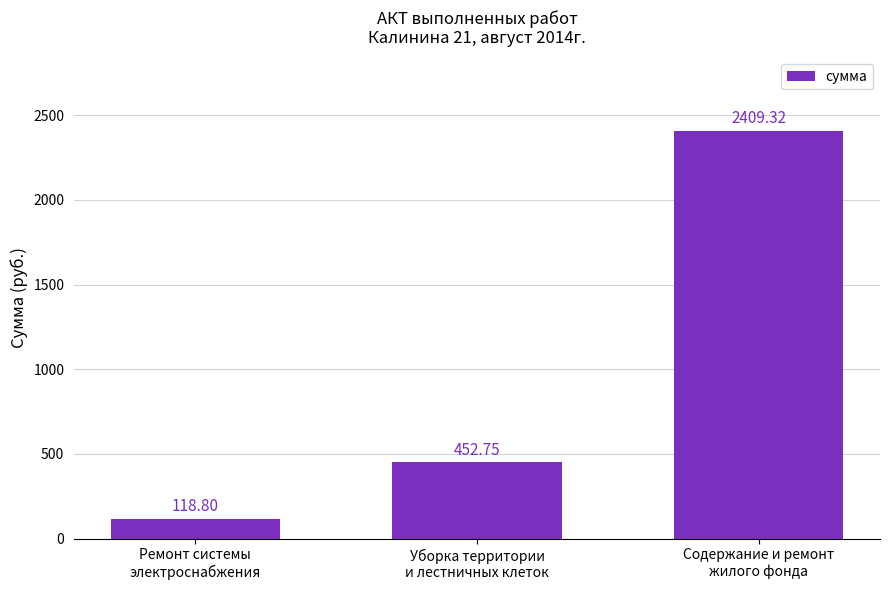

Rank the categories by value from lowest to highest.

Ремонт системы
электроснабжения, Уборка территории
и лестничных клеток, Содержание и ремонт
жилого фонда